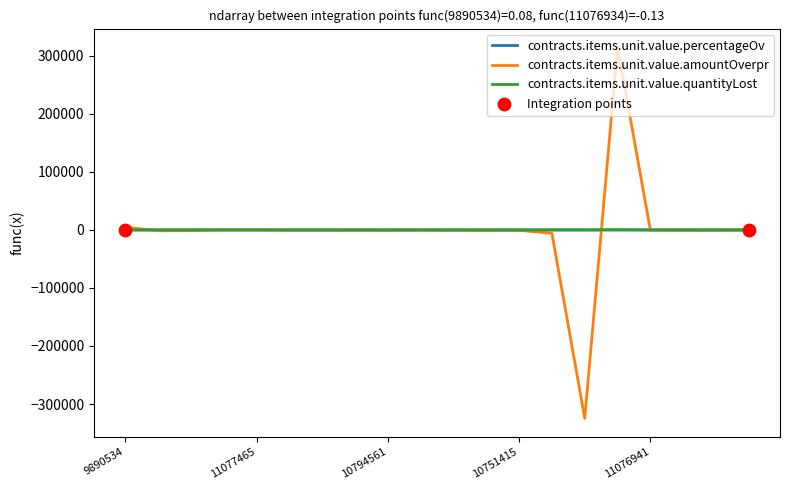

Which series has the widest spread of values?

contracts.items.unit.value.amountOverpr